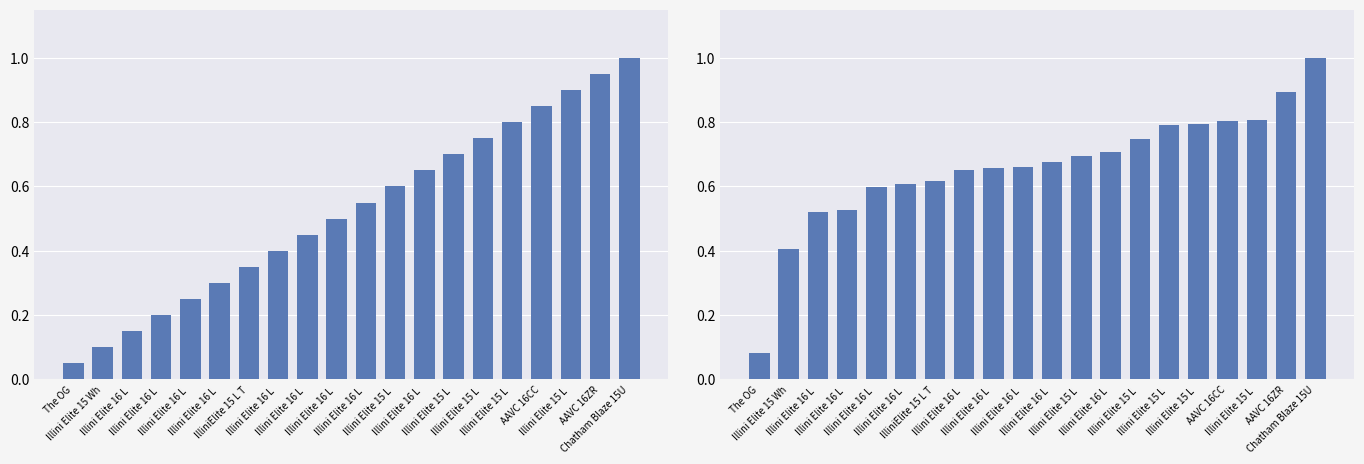

List the labels in order of AES Rank value, largest first.

Chatham Blaze 15U, AAVC 16ZR, Illini Elite 15 L , AAVC 16CC, Illini Elite 15 L , Illini Elite 15 L , Illini Elite 15 L , Illini Elite 16 L , Illini Elite 15 L , Illini Elite 16 L , Illini Elite 16 L , Illini Elite 16 L , Illini Elite 16 L , IlliniElite 15 L T, Illini Elite 16 L , Illini Elite 16 L , Illini Elite 16 L , Illini Elite 16 L , Illini Elite 15 Wh, The OG